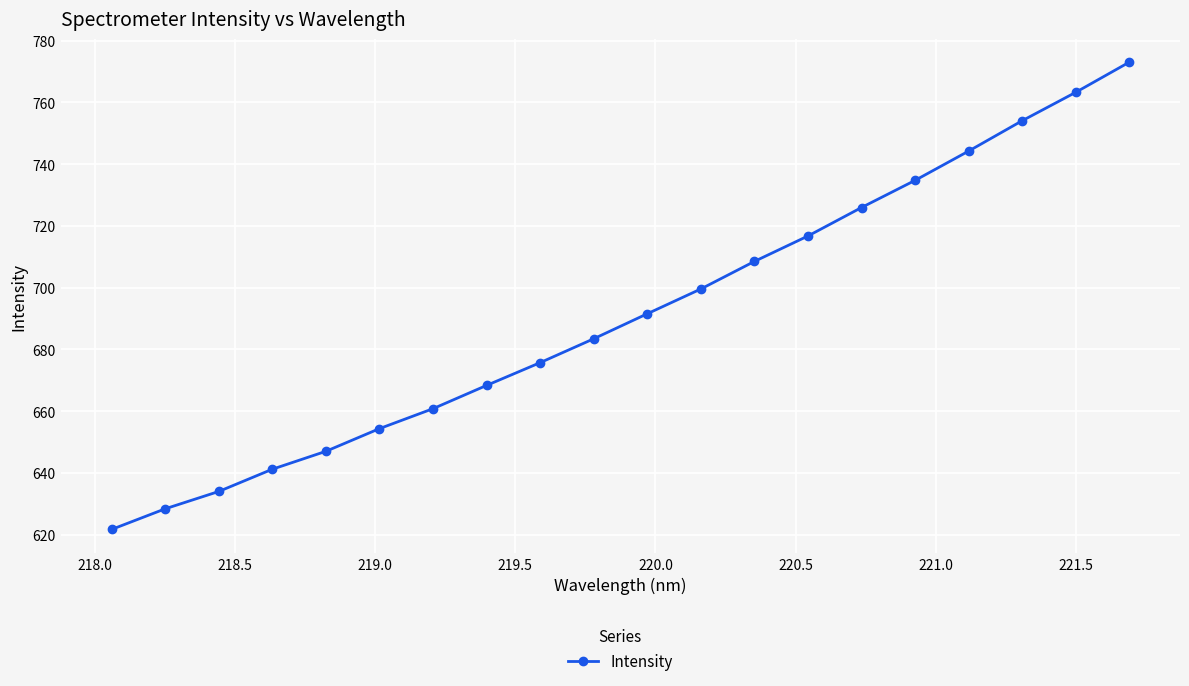

Reading right to left, list all the values displayed in this chart.

773.0	763.2	754.0	744.2	734.7	726.0	716.7	708.5	699.6	691.6	683.5	675.7	668.4	660.8	654.4	647.0	641.2	634.0	628.4	621.7